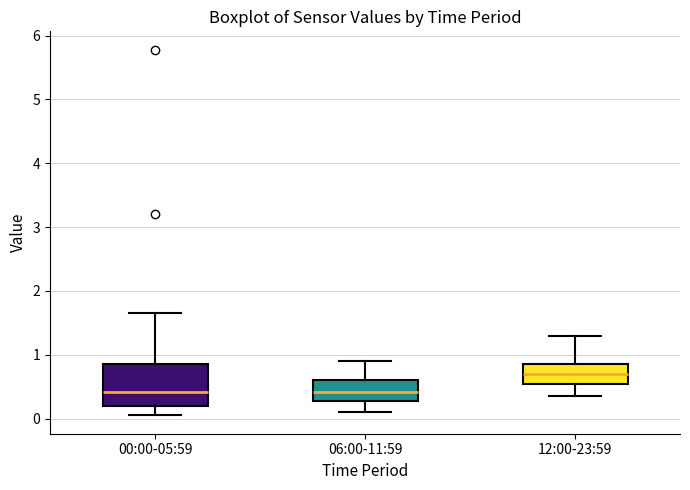

Where does the lower whisker of the box for 06:00-11:59 end on the y-axis? The values are not printed on the chart, so give them approximately, as read against the axis.

0.1